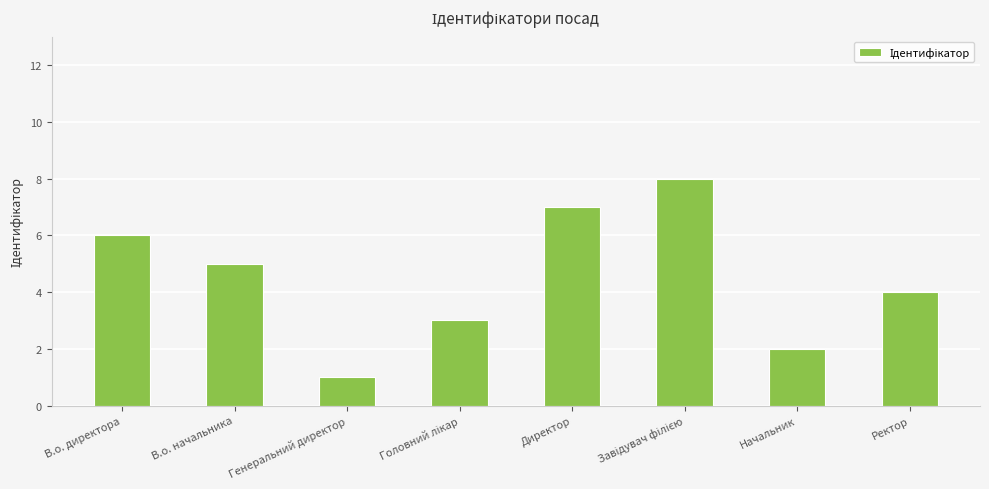

Reading left to right, extract all data points from this chart.

6	5	1	3	7	8	2	4